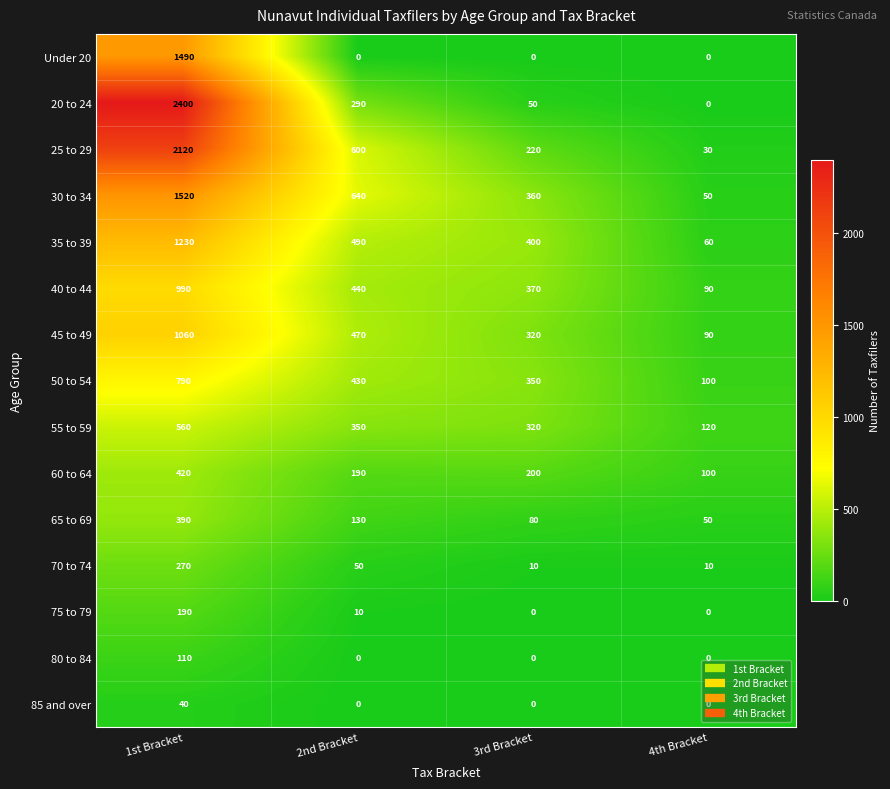

At which label does 70 to 74 reach its peak?

1st Bracket